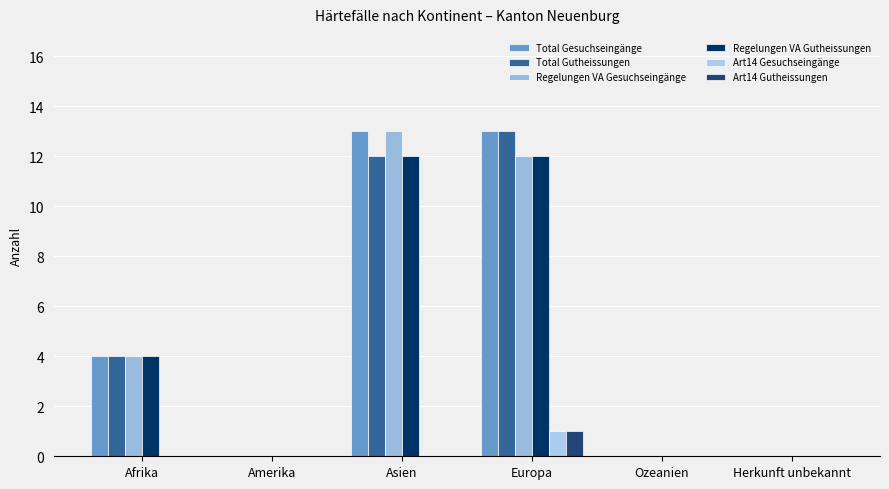

What is the label of the 2nd bar from the right?

Ozeanien